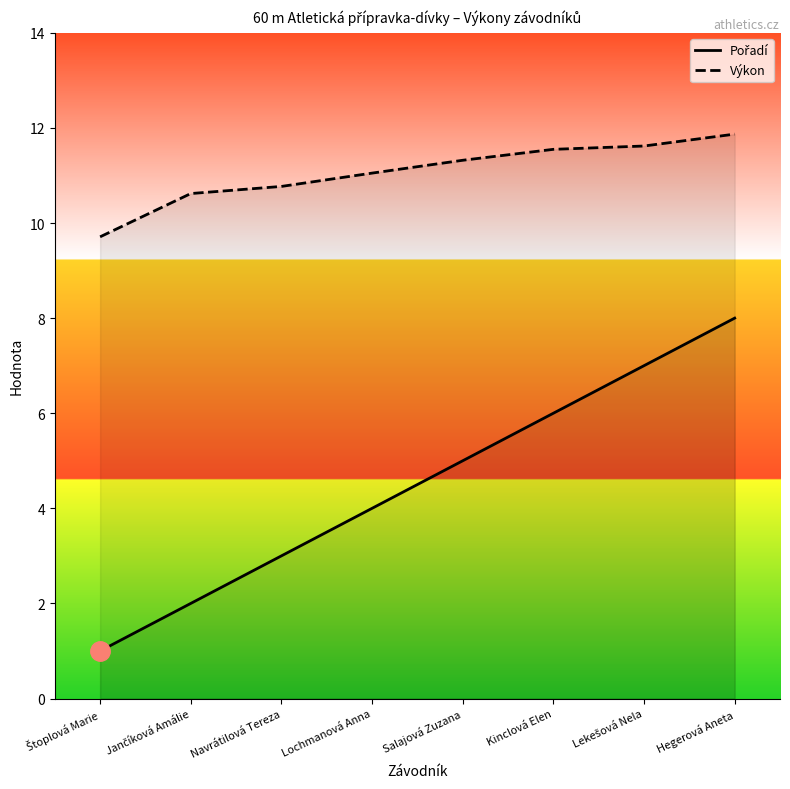

Rank the categories by Výkon value from lowest to highest.

Štoplová Marie, Jančíková Amálie, Navrátilová Tereza, Lochmanová Anna, Salajová Zuzana, Kinclová Elen, Lekešová Nela, Hegerová Aneta